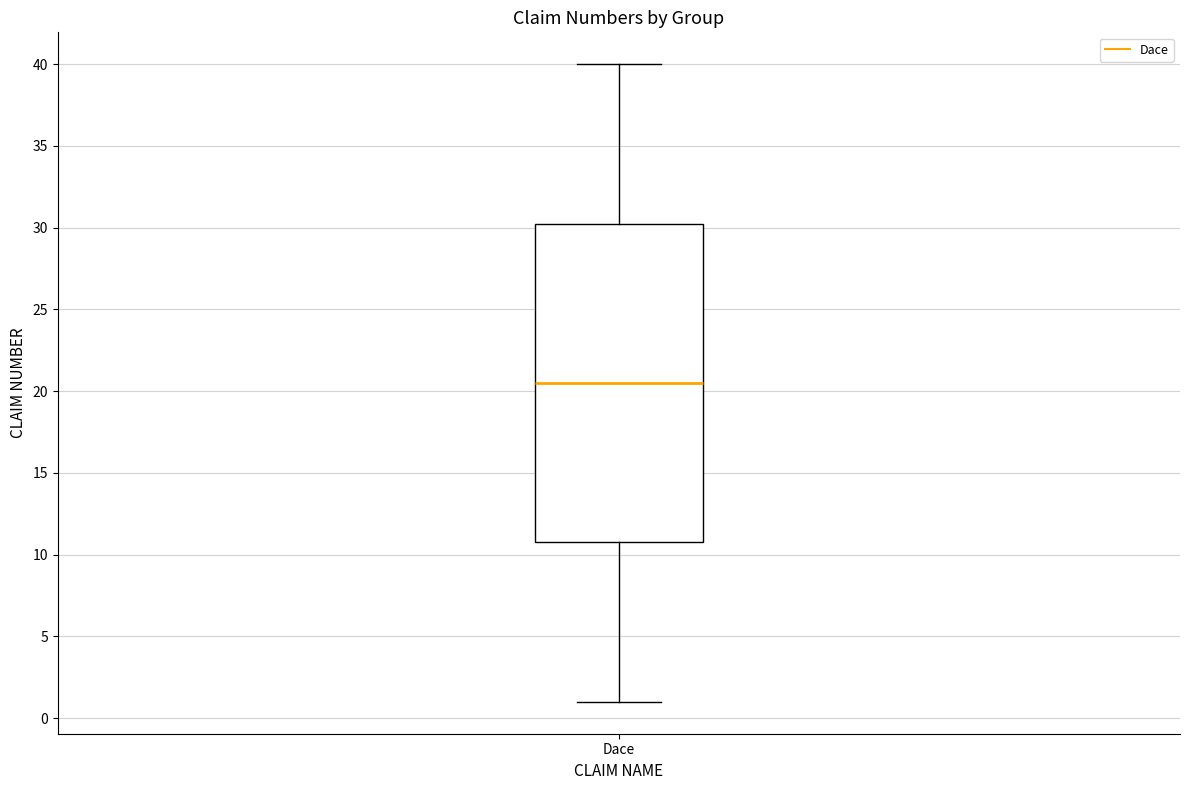

Where does the median line of the box for Dace sit on the y-axis? The values are not printed on the chart, so give them approximately, as read against the axis.

20.5